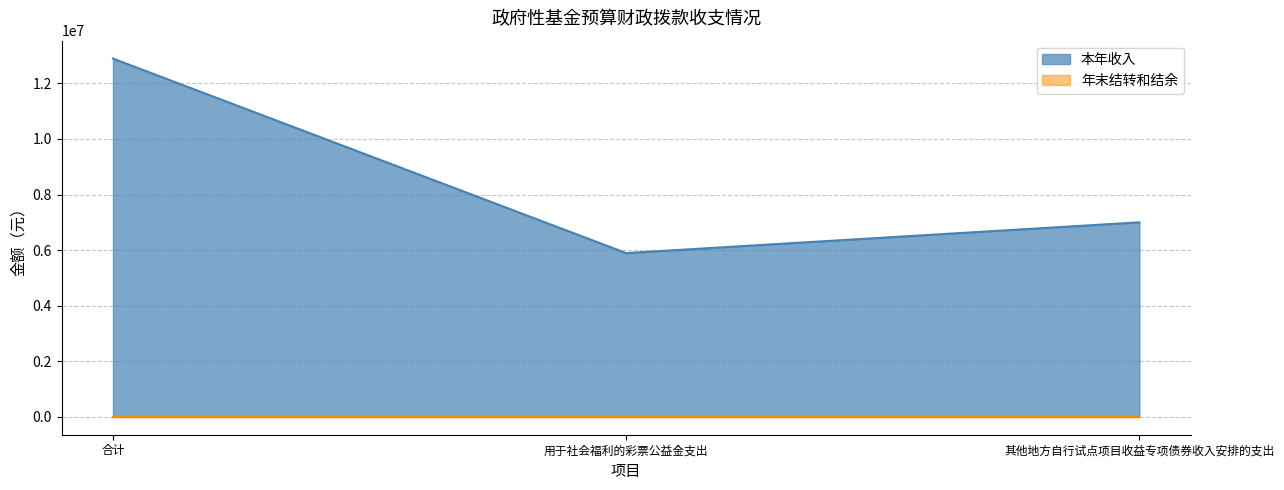

What is the value of the 1st point from the left?

12892238